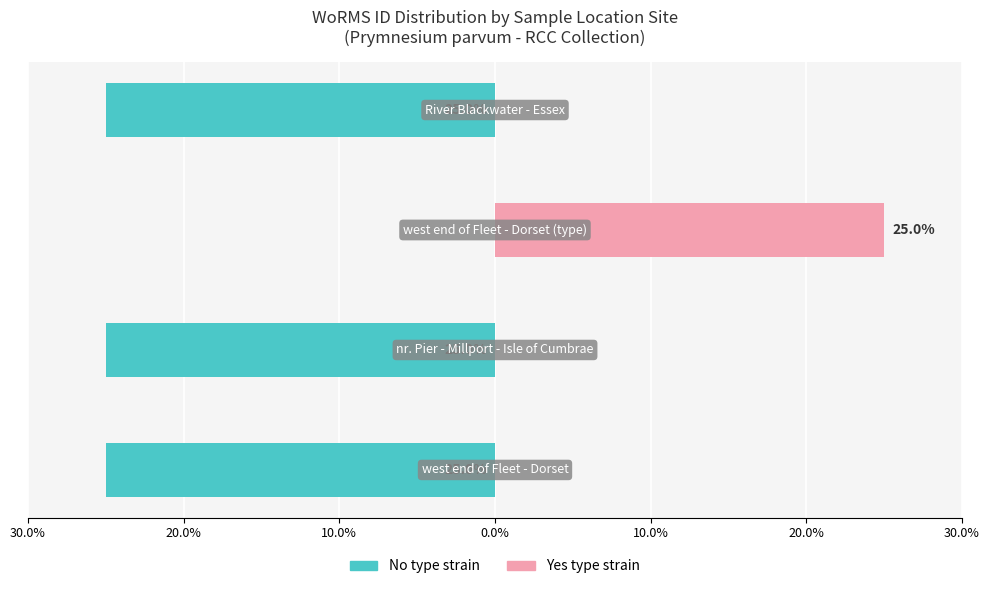

Is it true that No type strain (left) equals 0 at 10.0%?

True